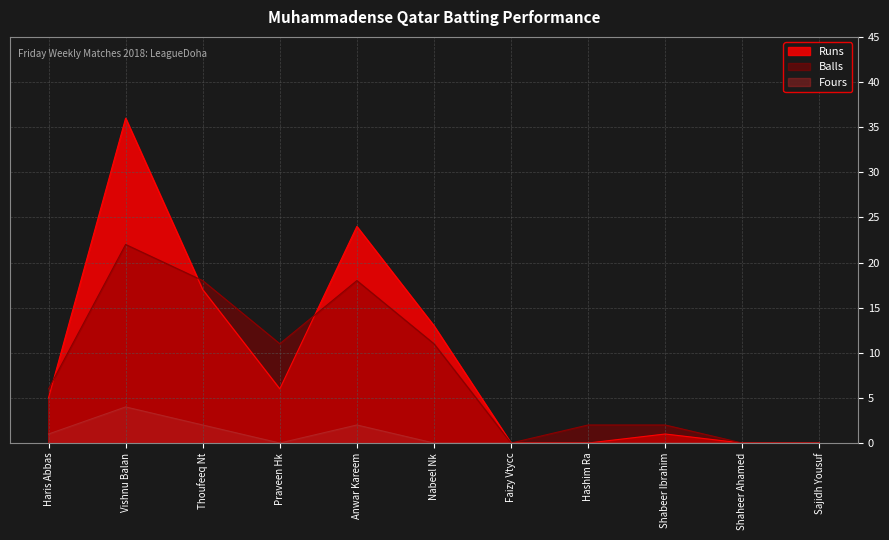

Where is Runs nearest to the value 18?

Thoufeeq Nt